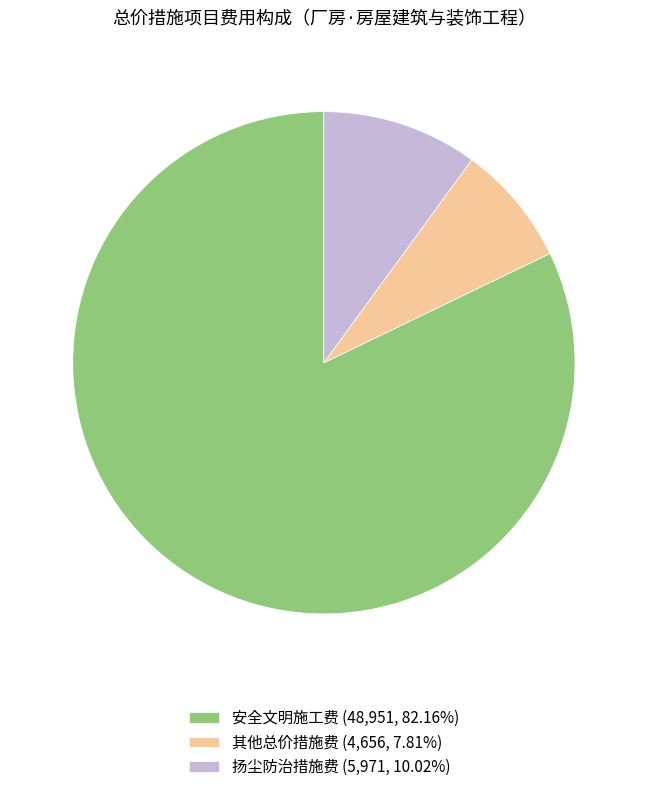

What is the ratio of the value at 扬尘防治措施费 (5,971, 10.02%) to the value at 其他总价措施费 (4,656, 7.81%)?

1.3